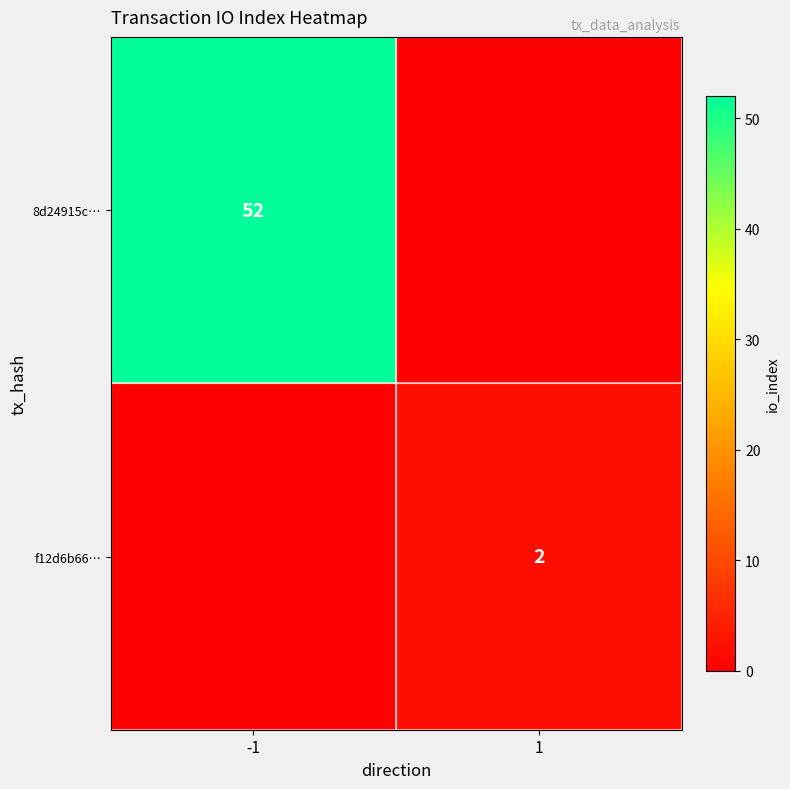

The 8d24915c… series shows 11 at -1. True or false?

False